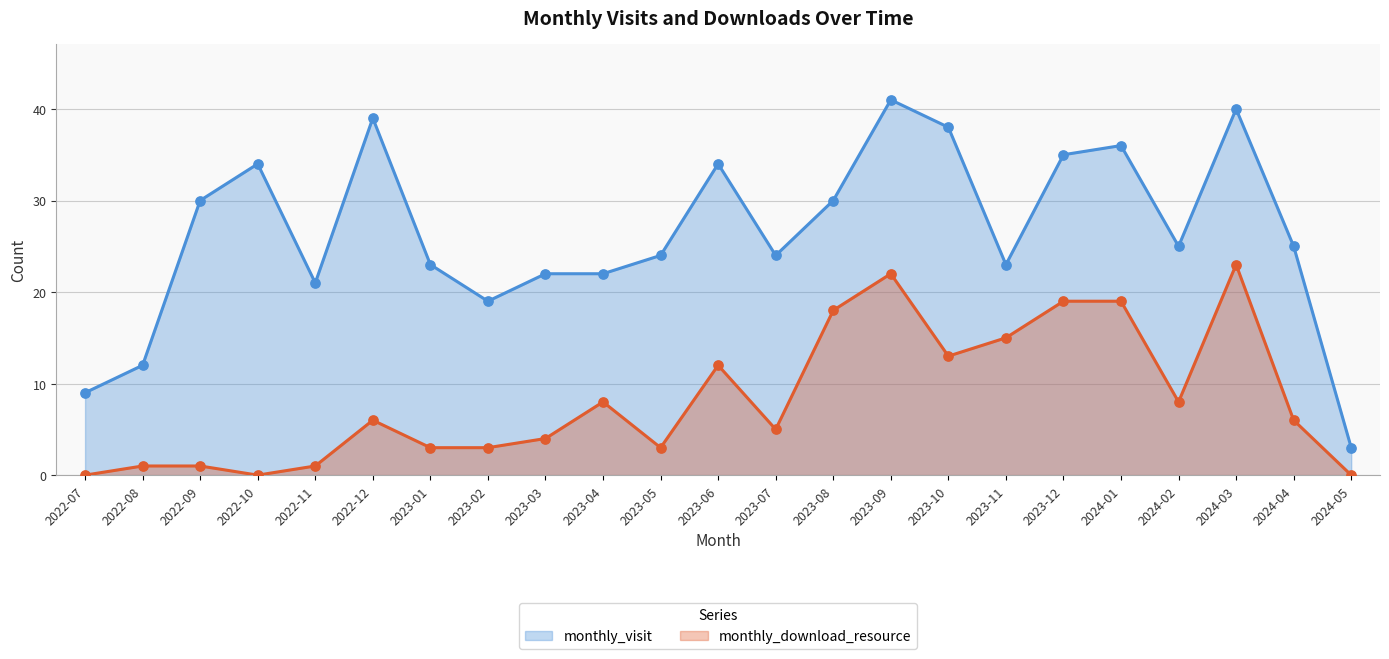

At how many categories does at least one series exceed 3?

22